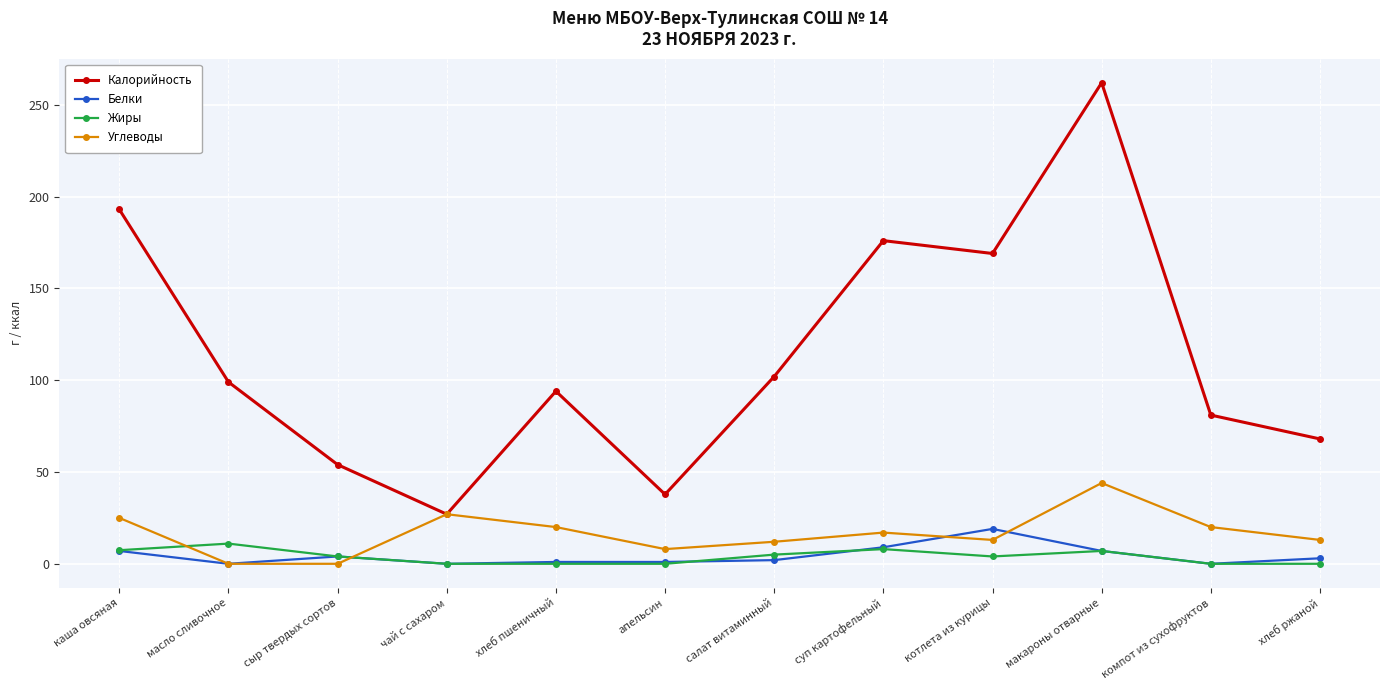

List the series in order of their peak value, lowest first.

Жиры, Белки, Углеводы, Калорийность